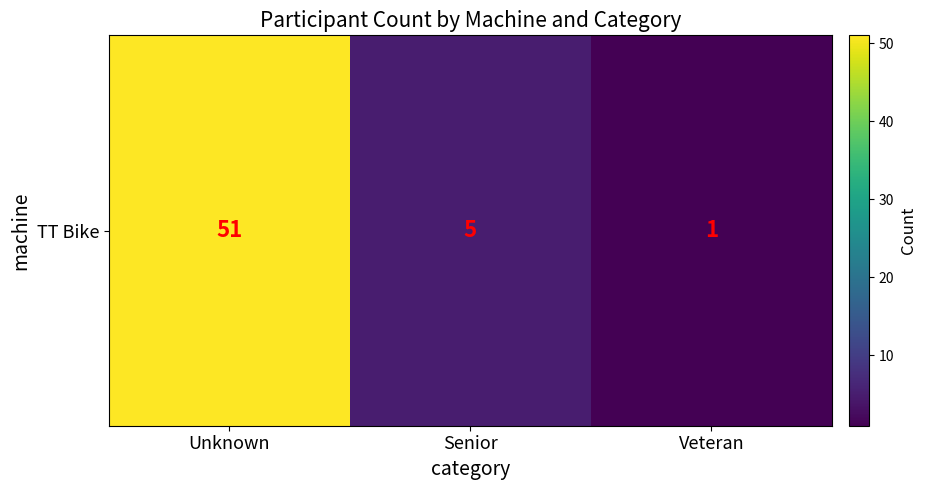

Is it true that the value at Unknown is 67?

False